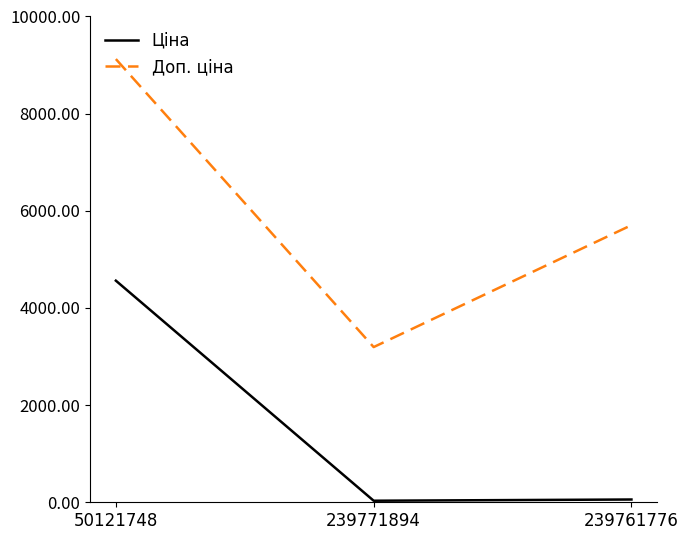

How many lines are shown in the chart?

2